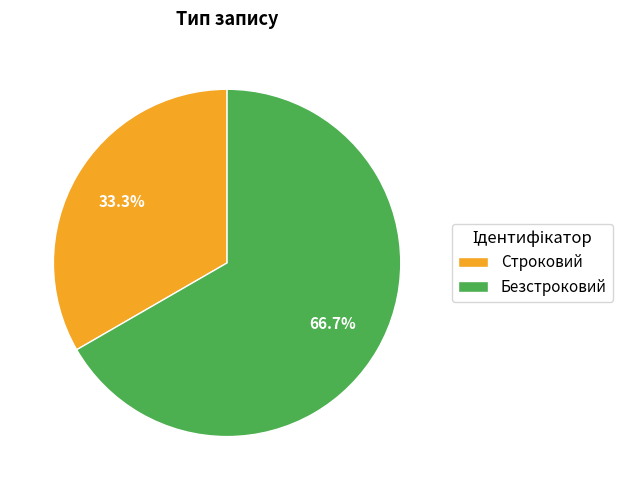

Rank the categories by value from lowest to highest.

Строковий, Безстроковий